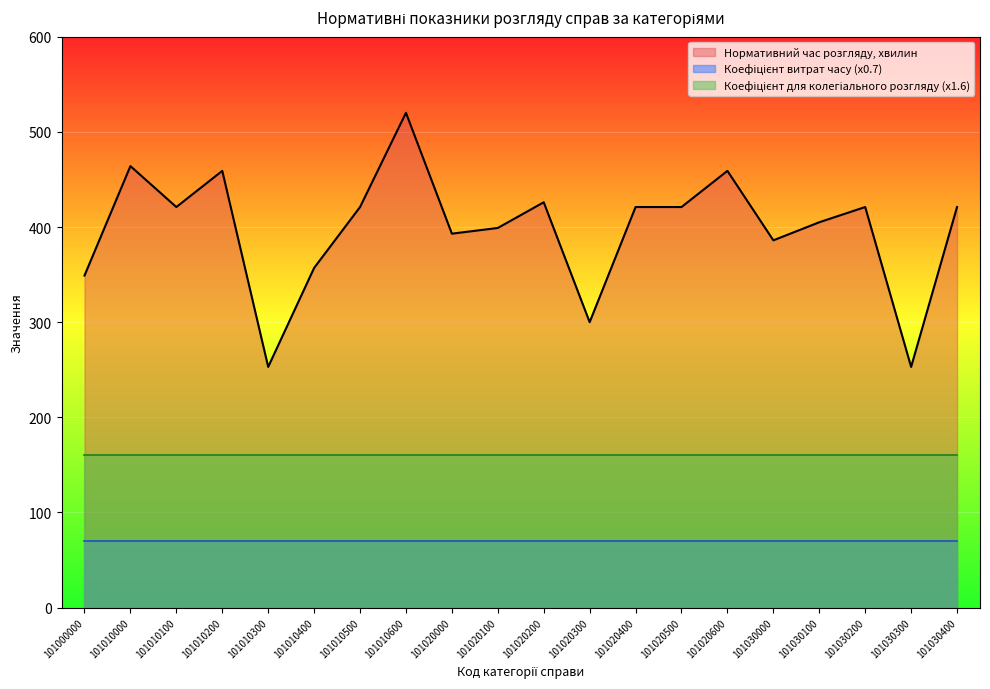

Rank the series by their maximum value, from lowest to highest.

Коефіцієнт витрат часу (x0.7), Коефіцієнт для колегіального розгляду (x1.6), Нормативний час розгляду, хвилин